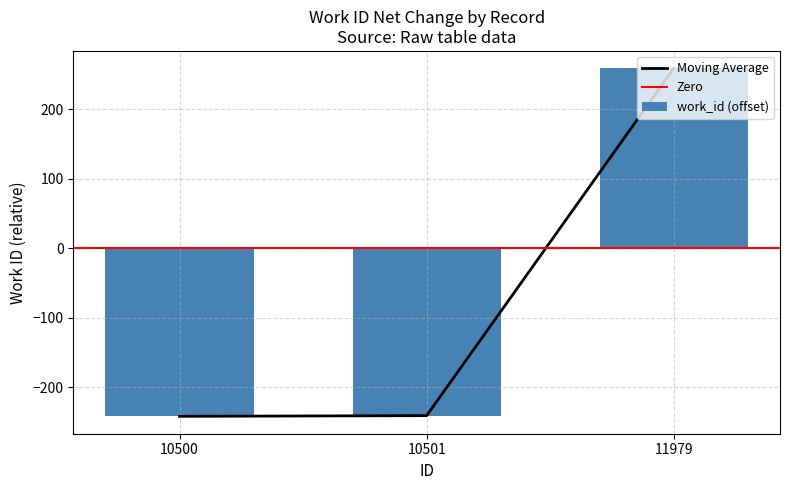

What is the smallest value displayed?

-242